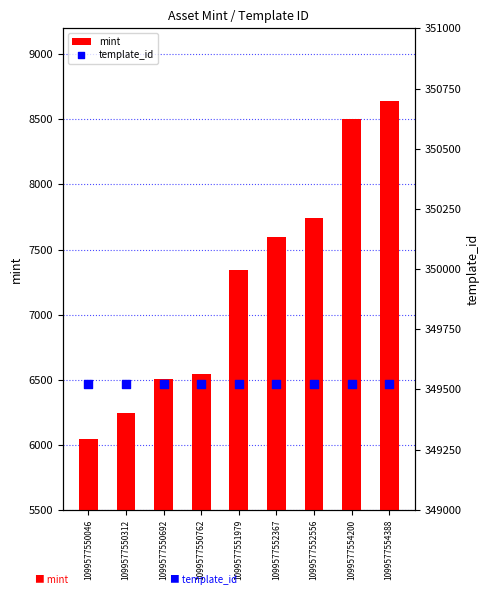

Is the value of mint at 1099577550762 greater than the value of template_id at 1099577554200?

No